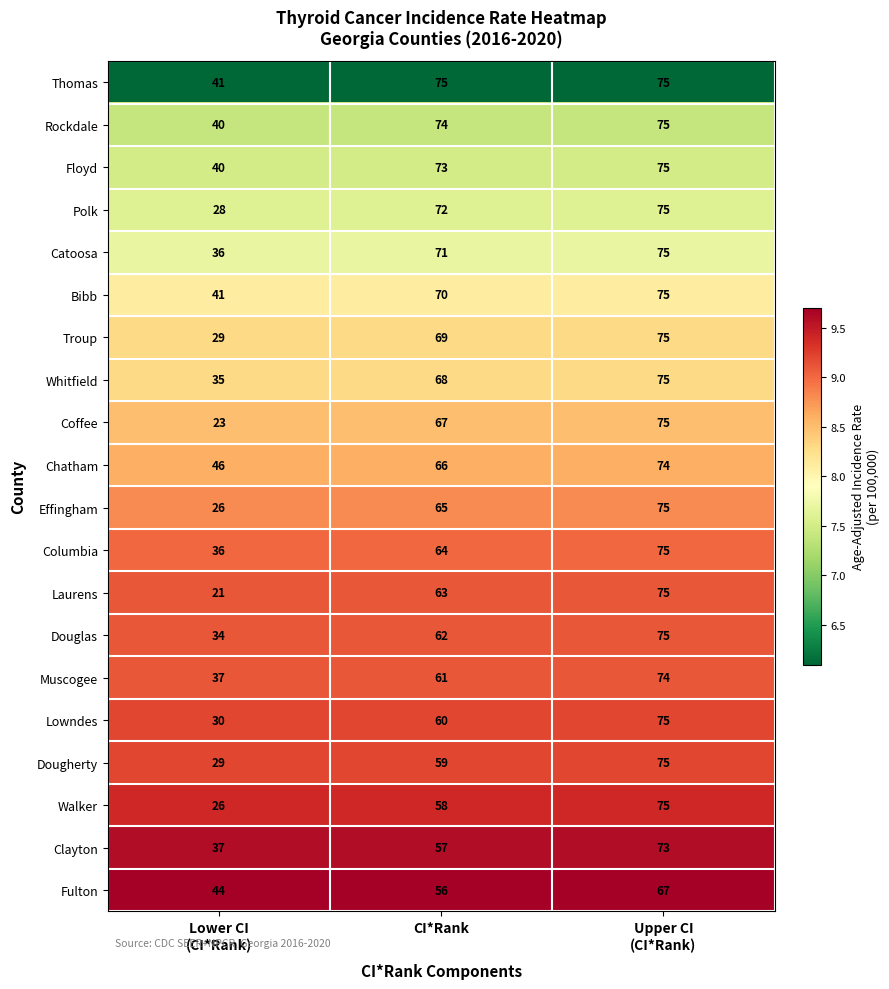

Rank the series at CI*Rank from highest to lowest value.

Thomas, Rockdale, Floyd, Polk, Catoosa, Bibb, Troup, Whitfield, Coffee, Chatham, Effingham, Columbia, Laurens, Douglas, Muscogee, Lowndes, Dougherty, Walker, Clayton, Fulton